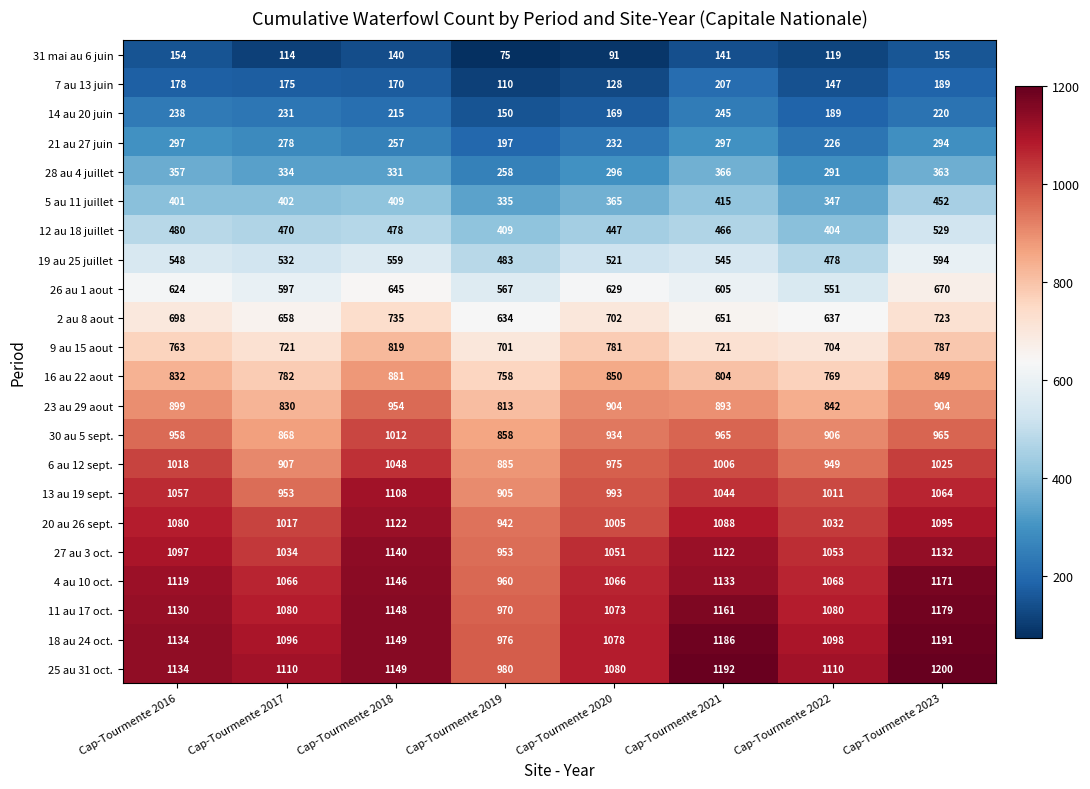

At which category is the sum across all series the highest?

Cap-Tourmente 2023